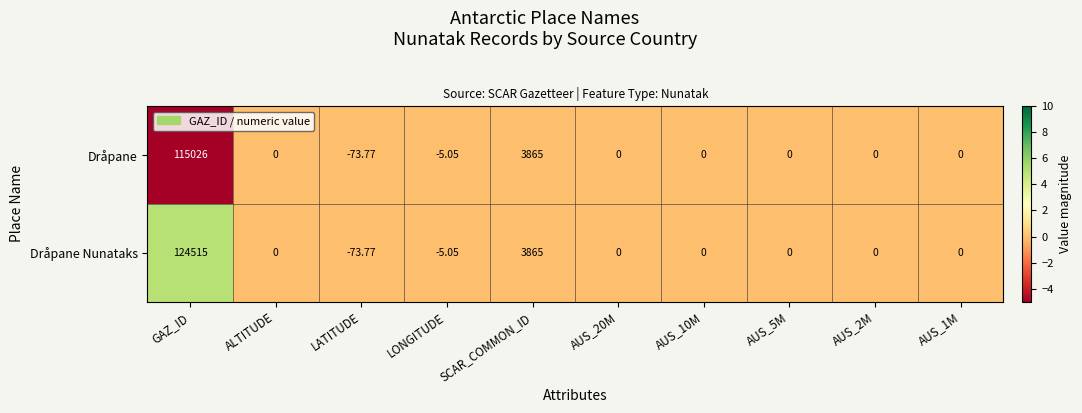

Rank the series at GAZ_ID from highest to lowest value.

Dråpane Nunataks, Dråpane